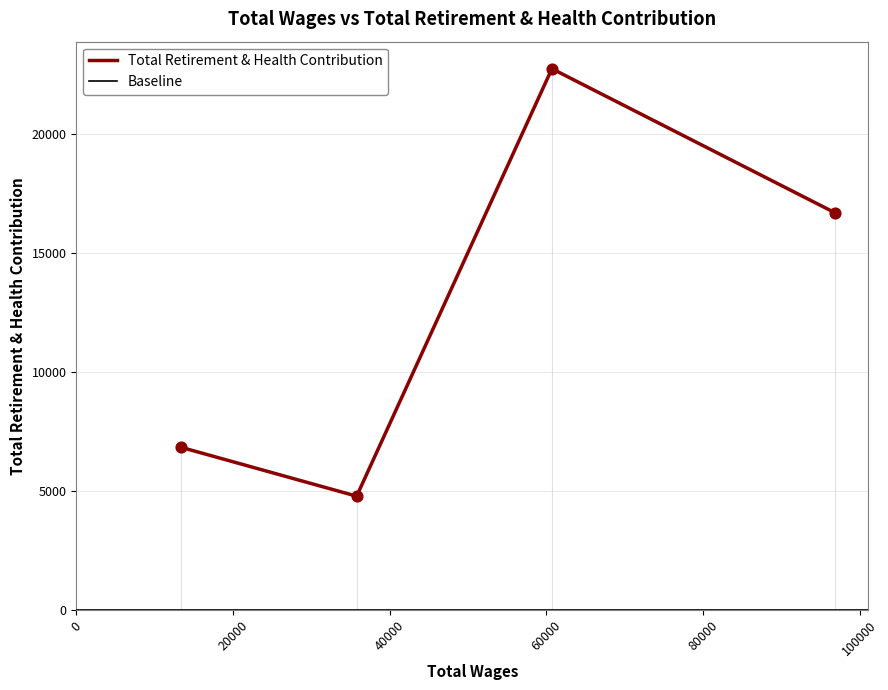

What is the change in value from 96923.0 to 60725.0?

+6070